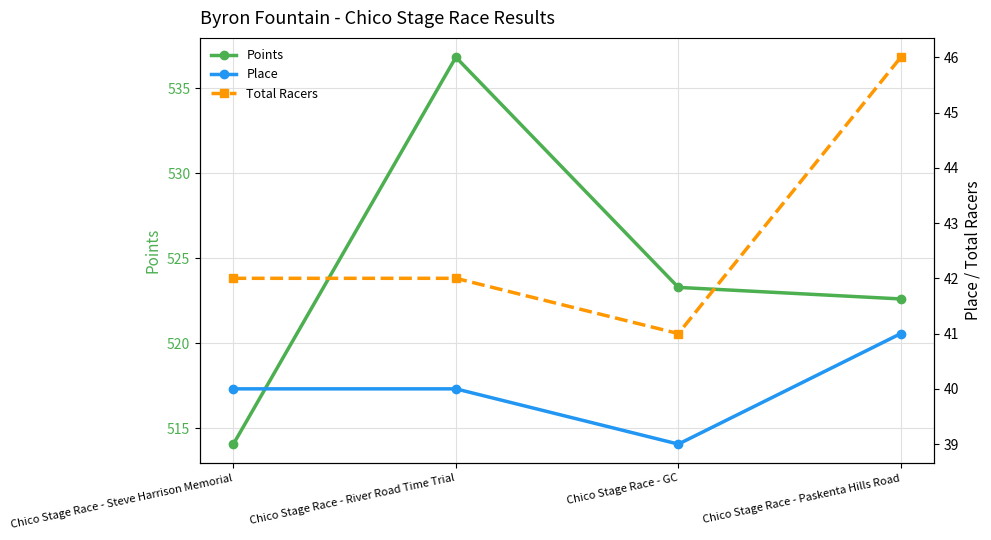

What is the minimum value for Points?

514.1